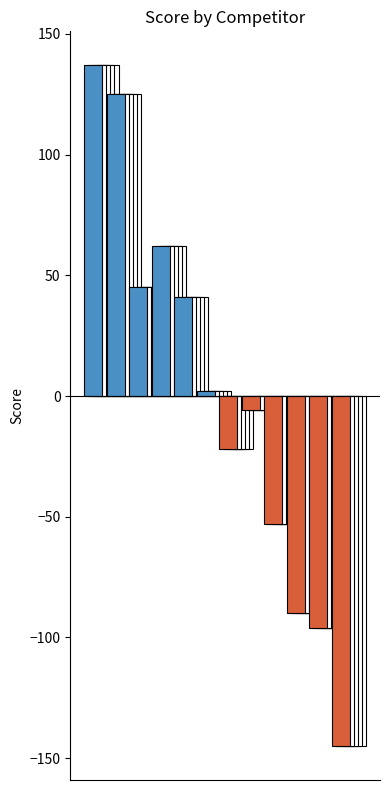

What is the difference between the maximum and minimum values?

282